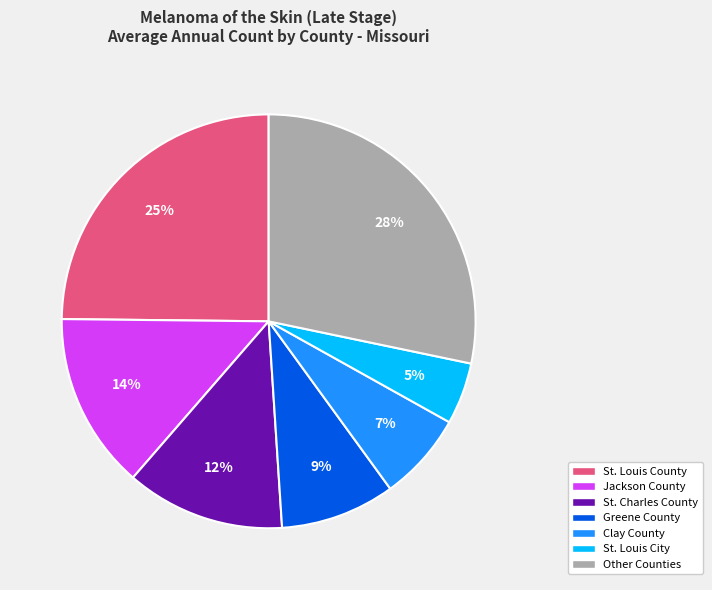

Count the number of slices in the pie.

7